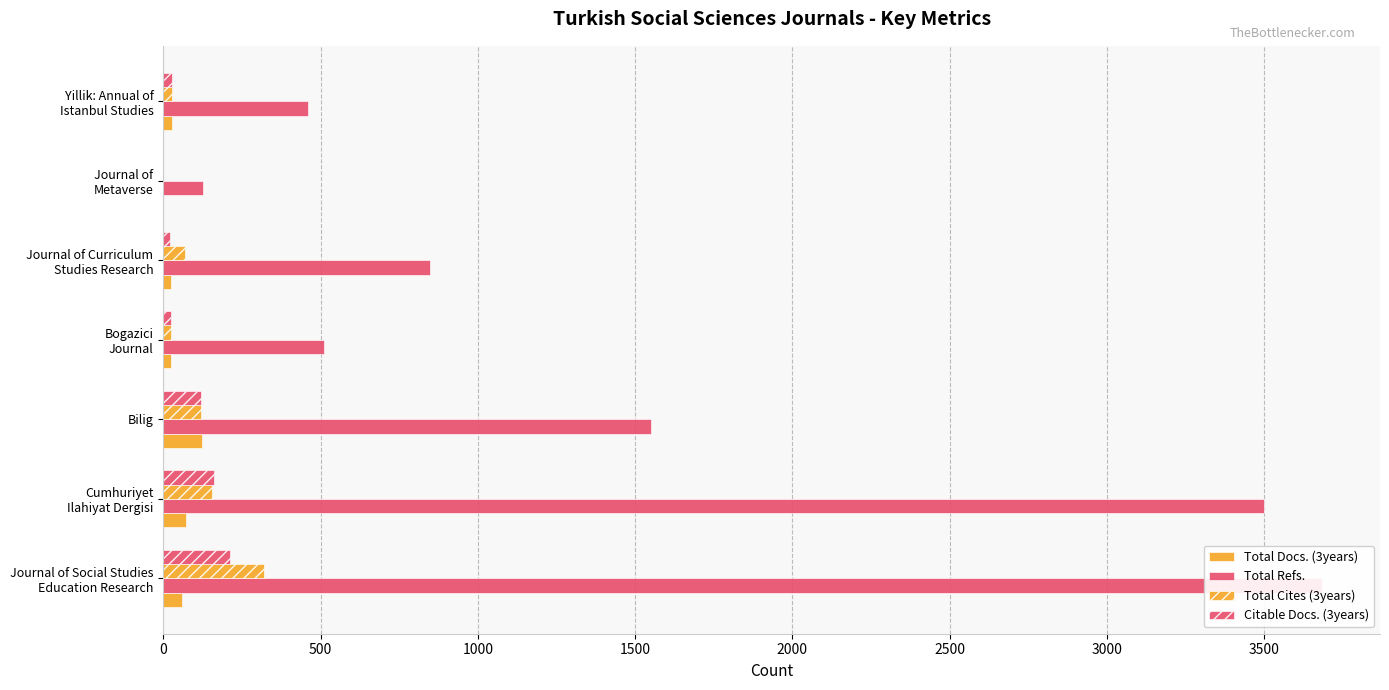

At how many categories does at least one series exceed 377?

6